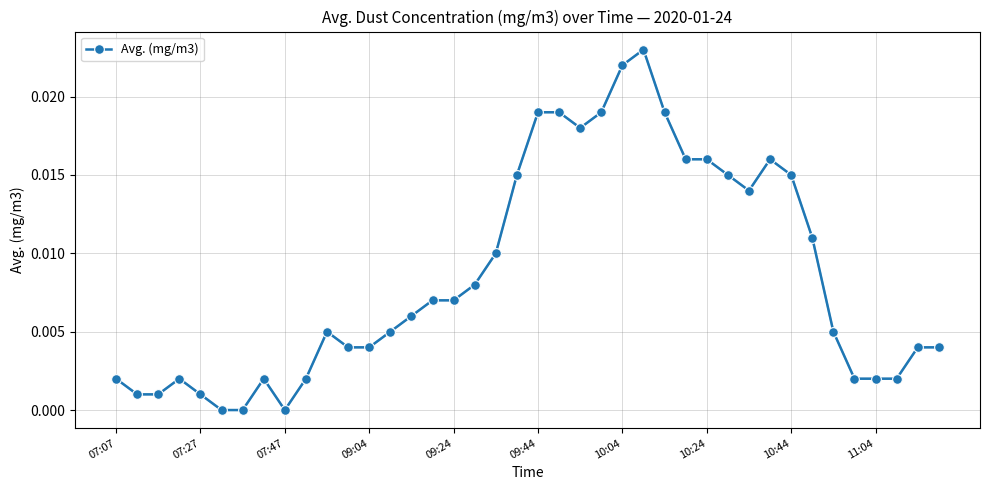

What is the sum of all values?

0.3